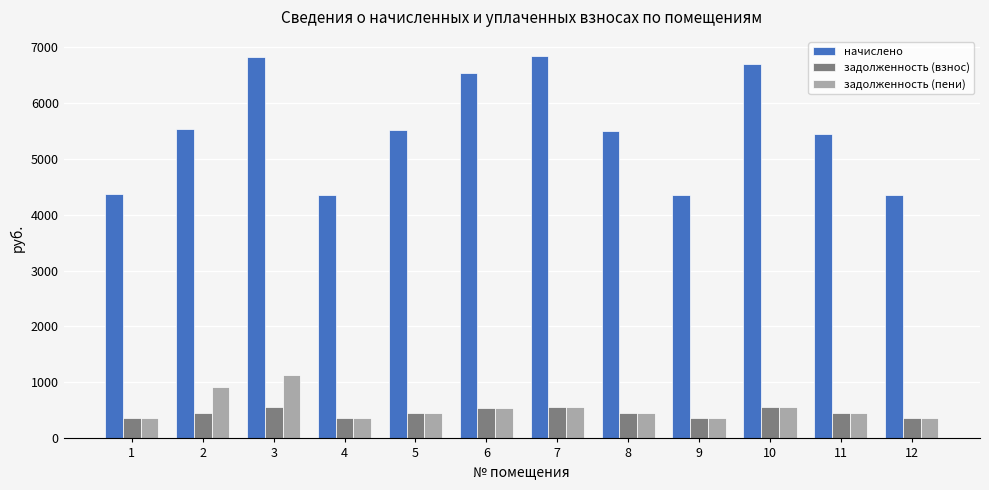

What is the spread (max minus min) of values at 5?

5052.5